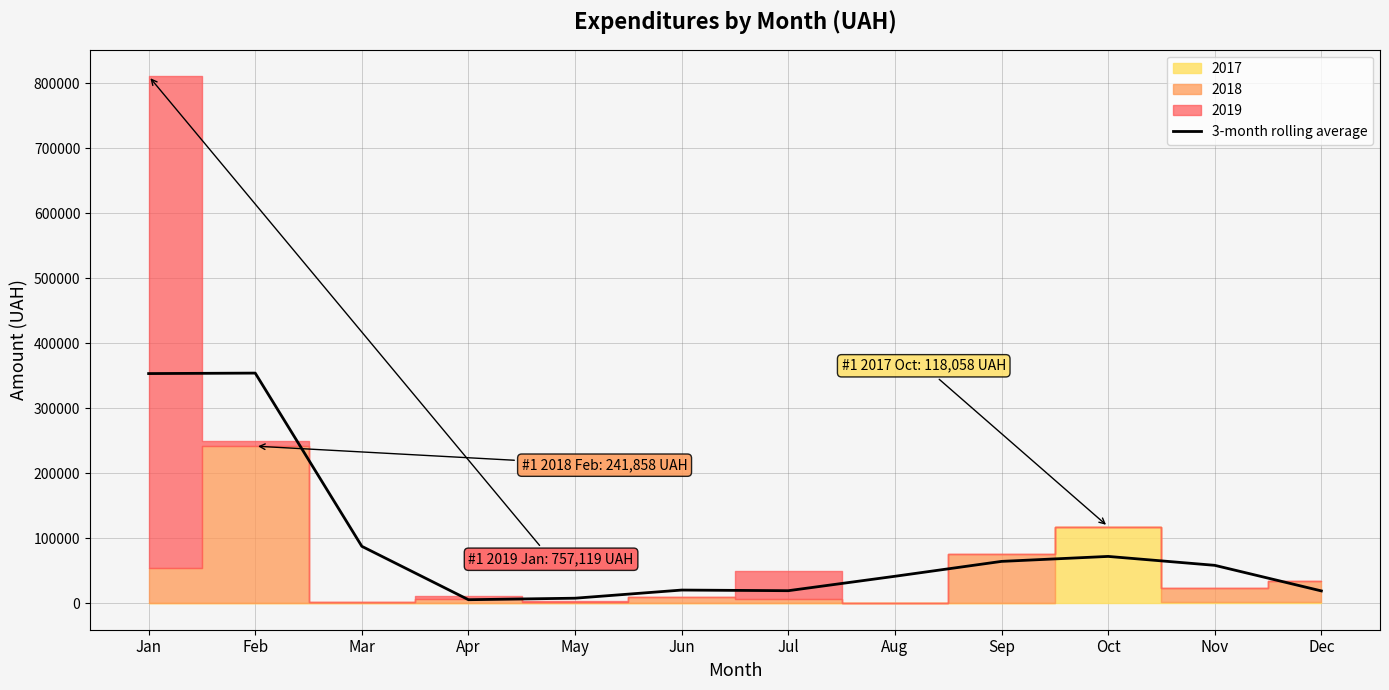

Read the value at Nov.

58496.9